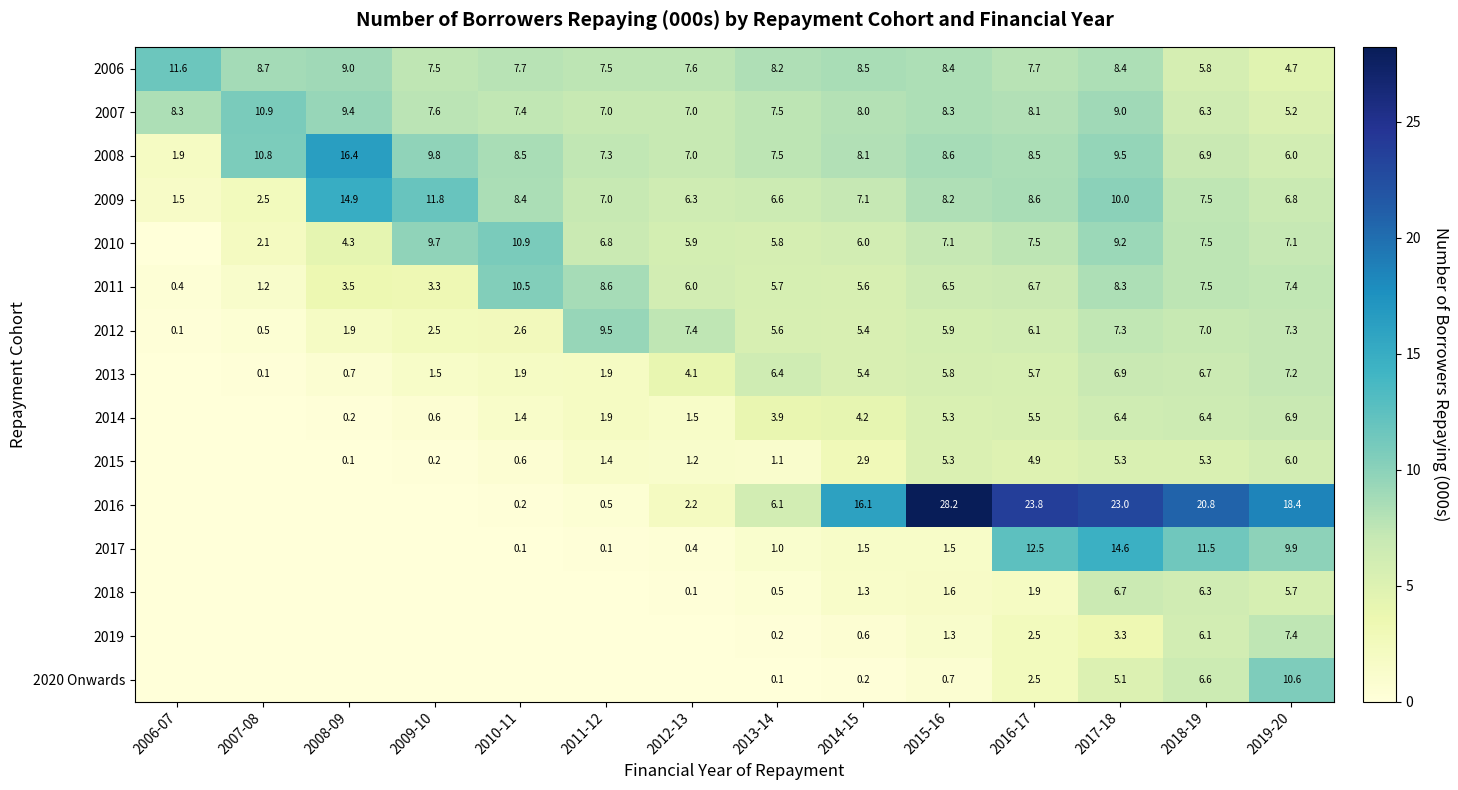

What is the average value of the 2009 series?

7.7